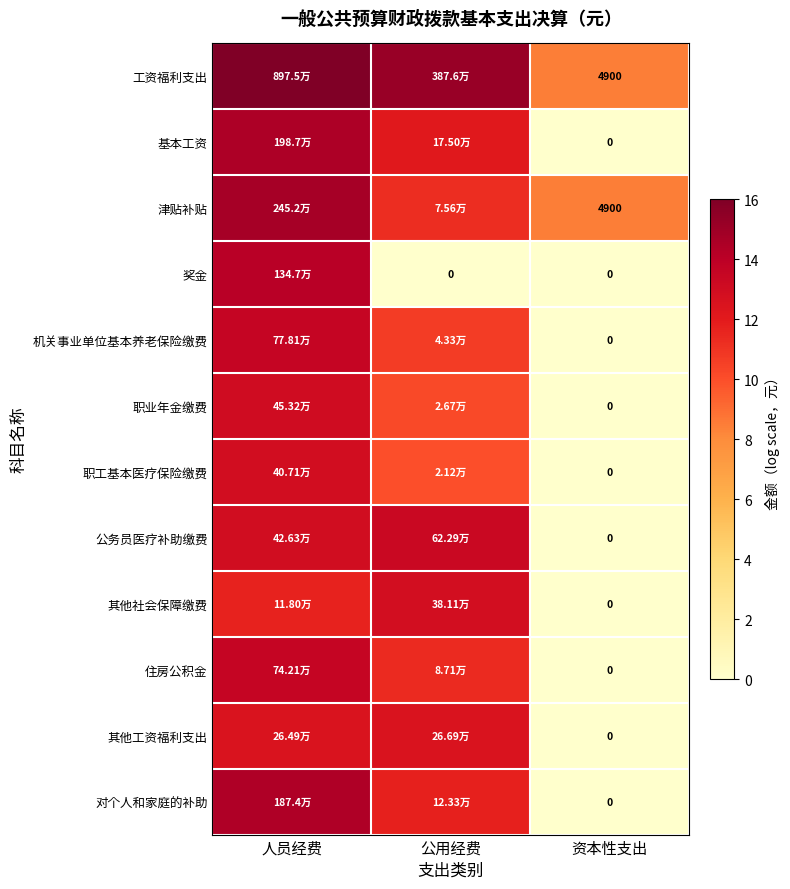

How many data points does each series have?

3